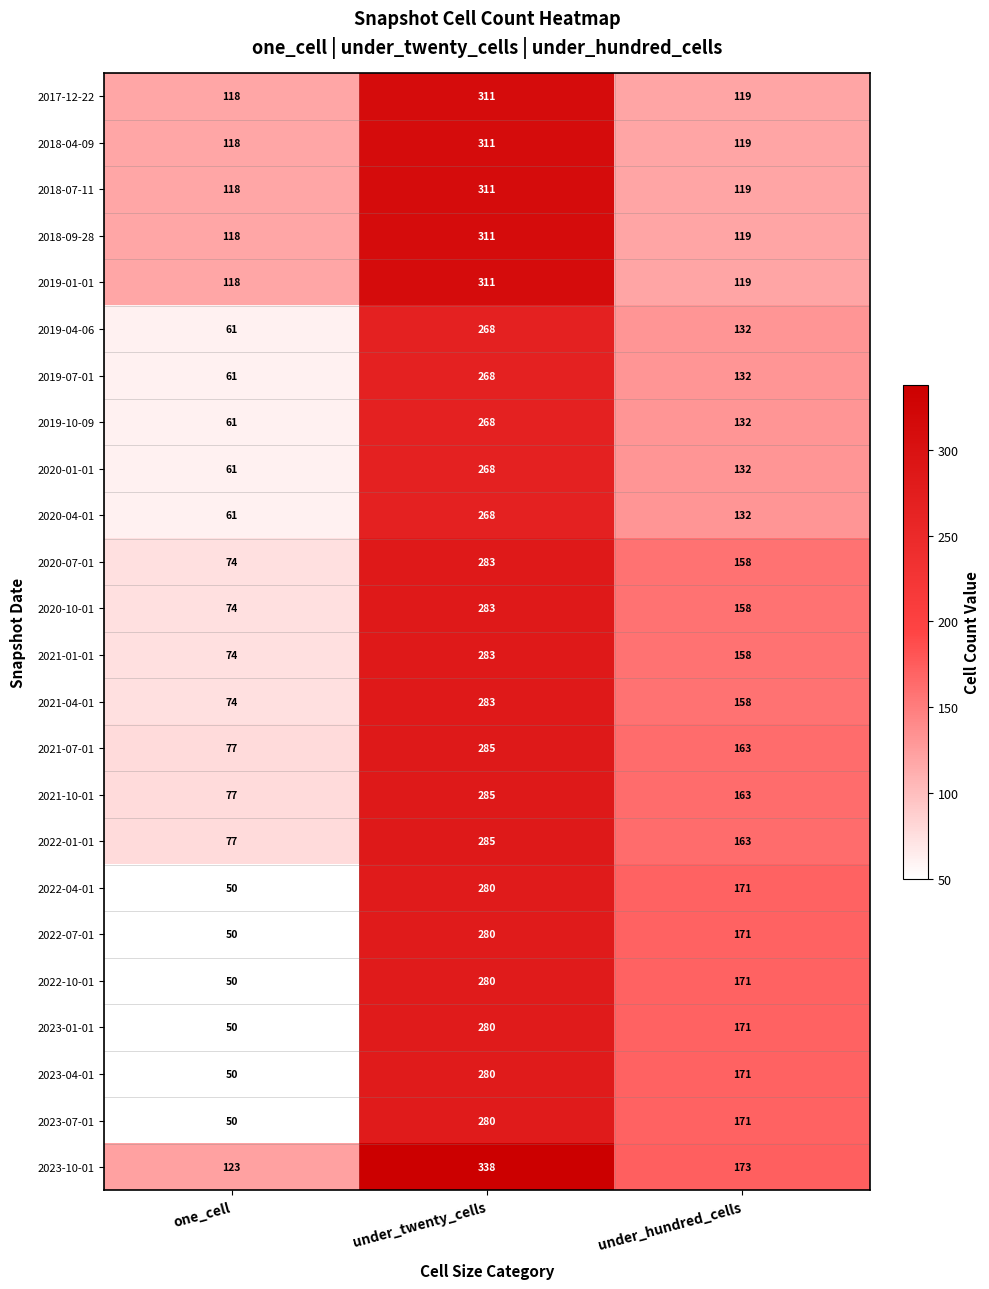

How many data points in 2017-12-22 are less than 119?

1